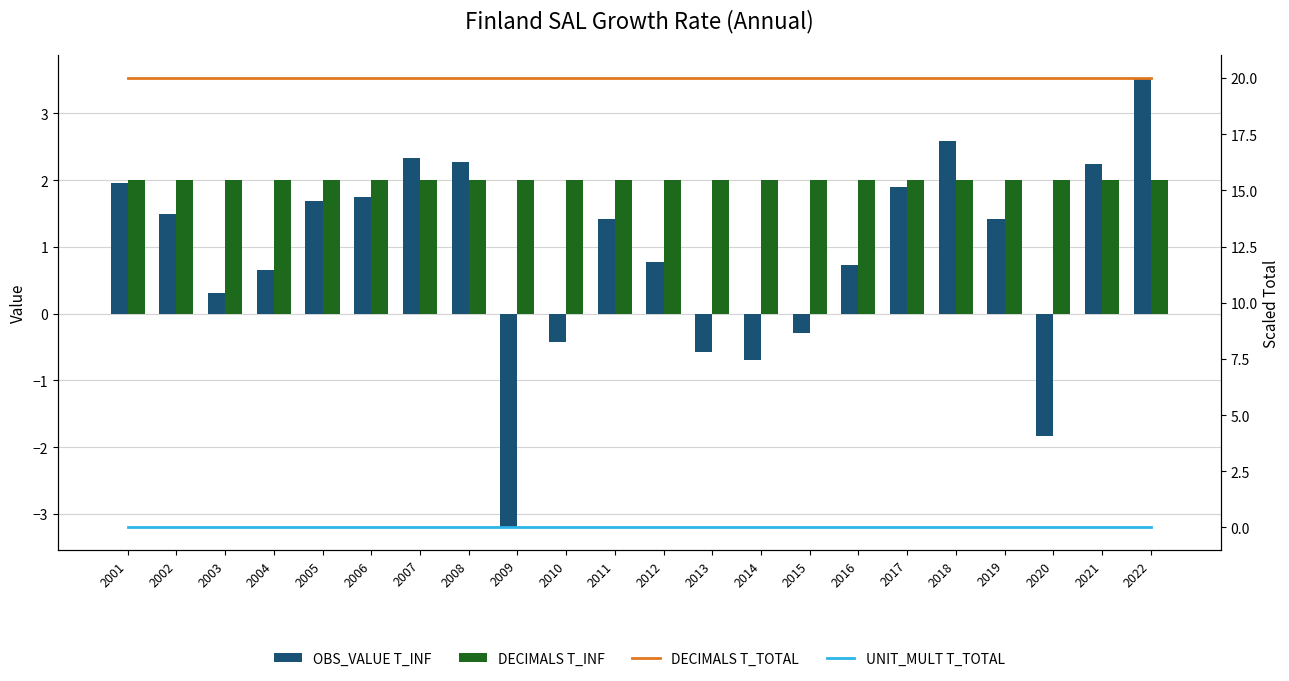

Where does the OBS_VALUE series first go above 1?

2001